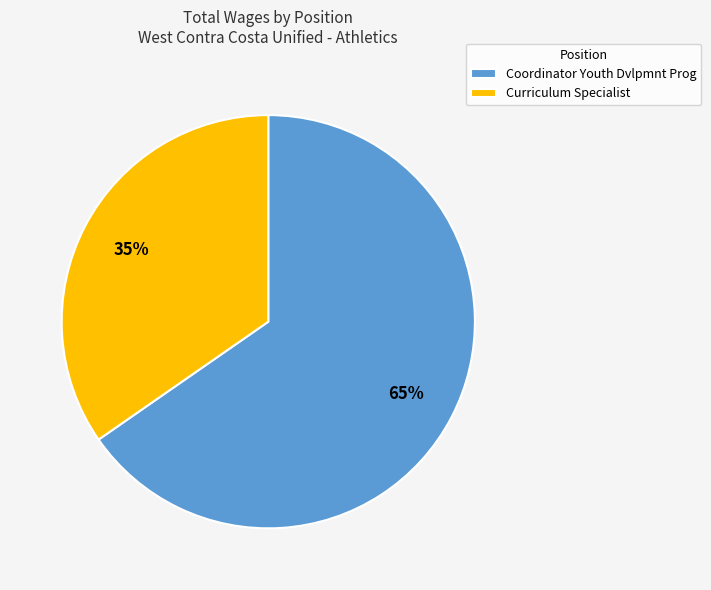

Is it true that Coordinator Youth Dvlpmnt Prog is 58% of the pie?

False